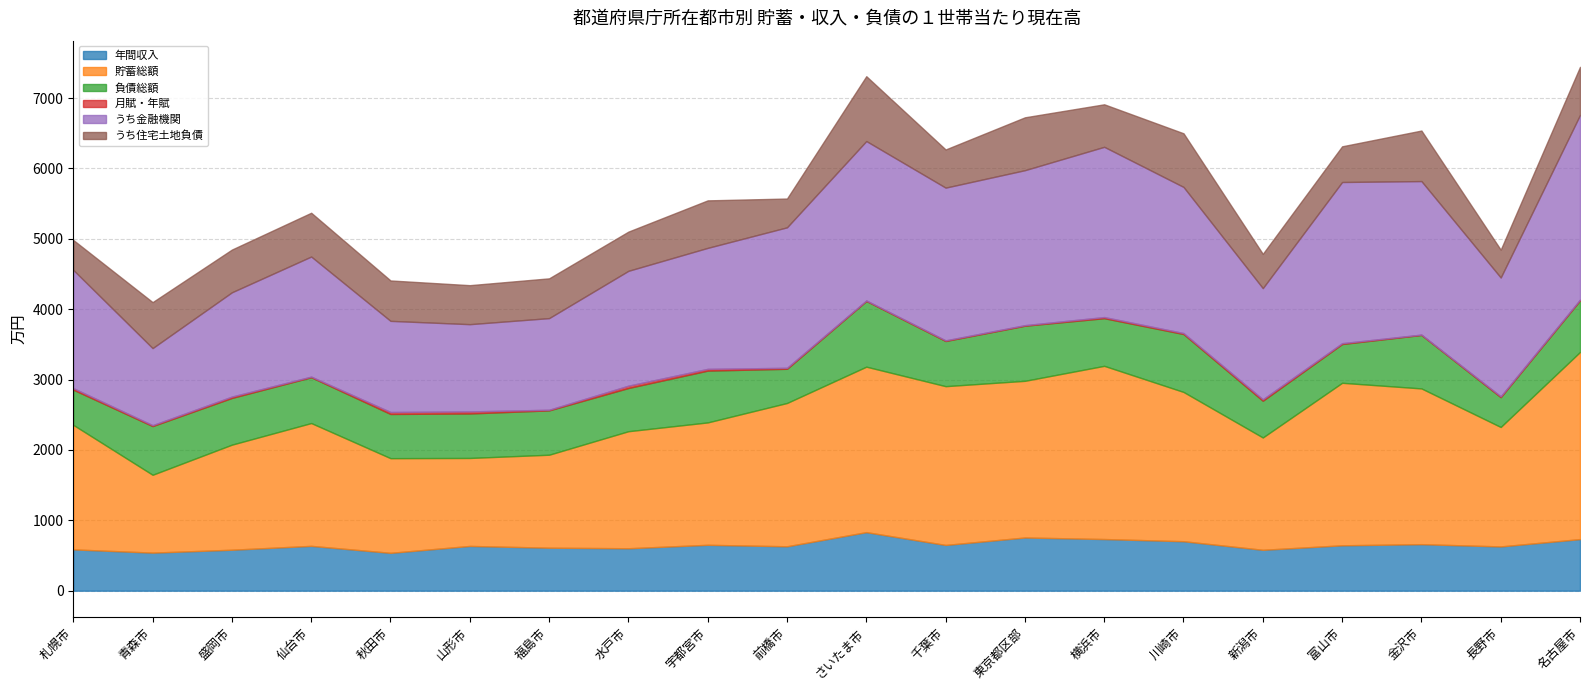

The value of 負債総額 at 名古屋市 is 346. True or false?

False